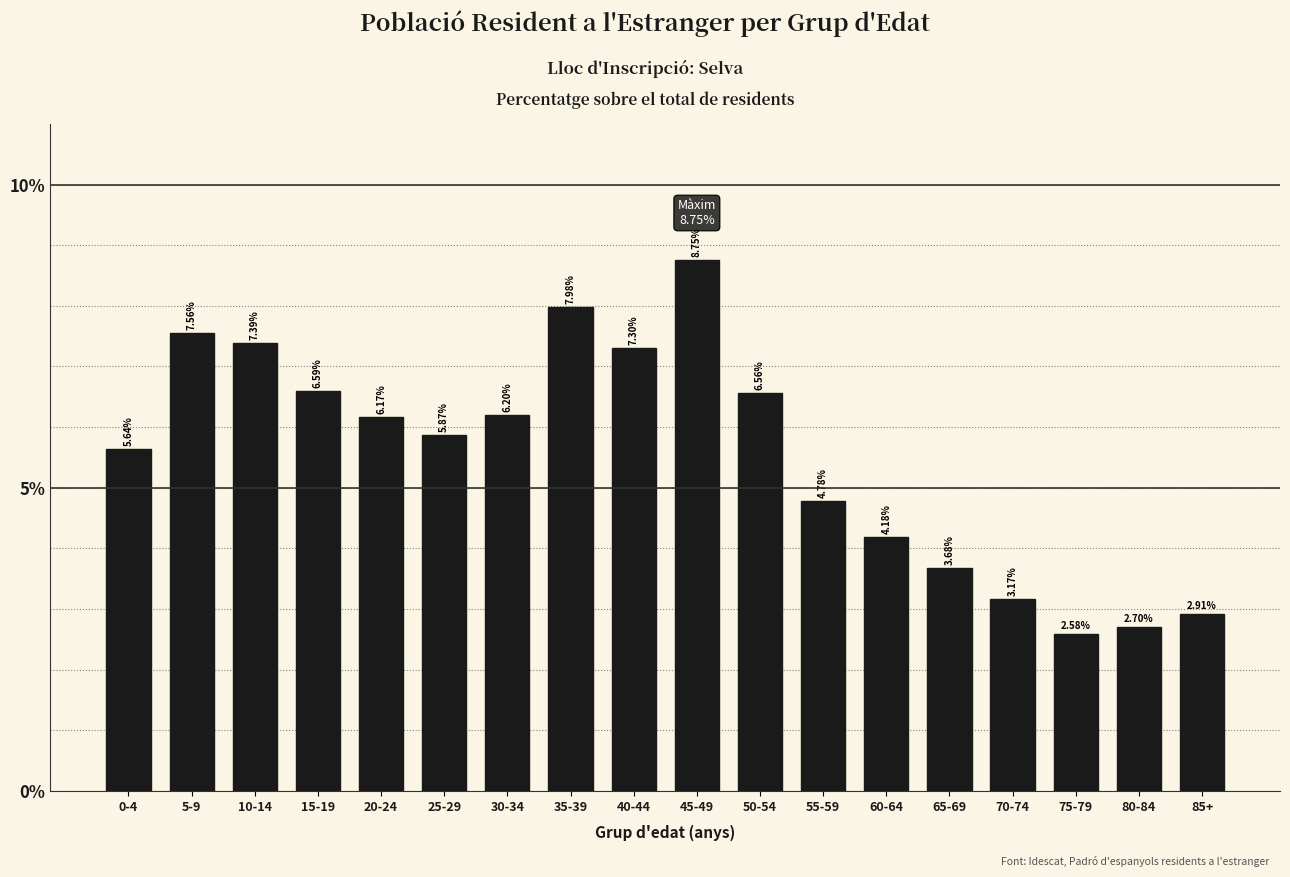

What is the difference between the values at 35-39 and 30-34?

1.8